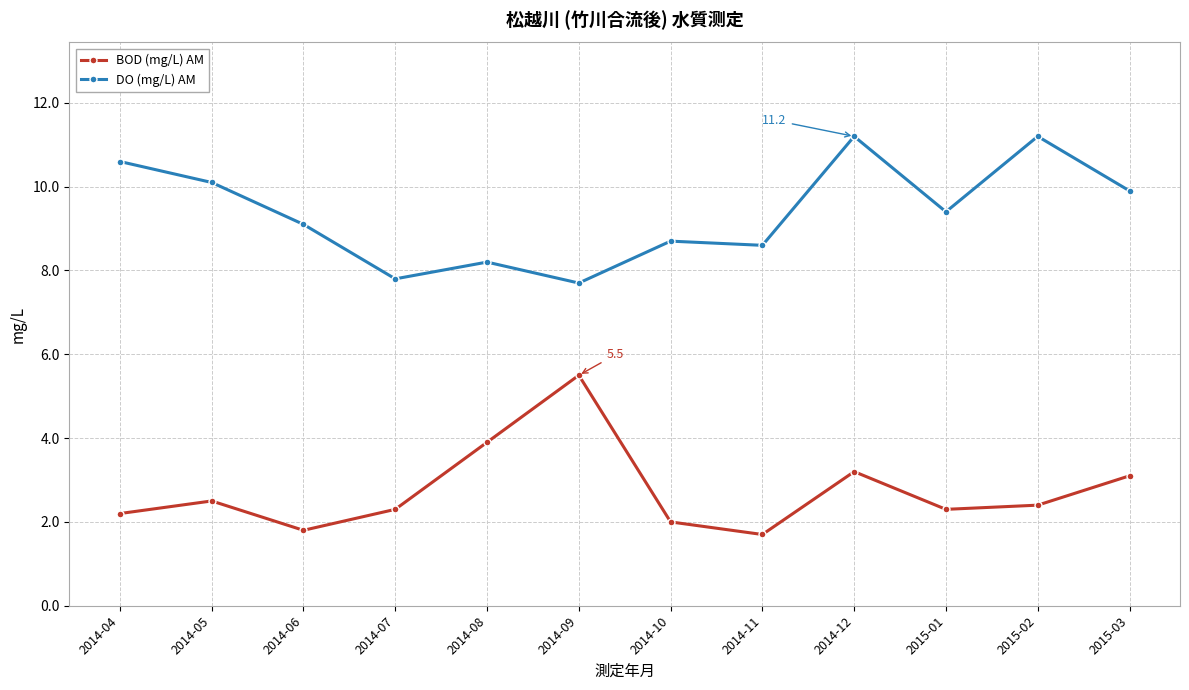

What position from the left is 2015-02?

11